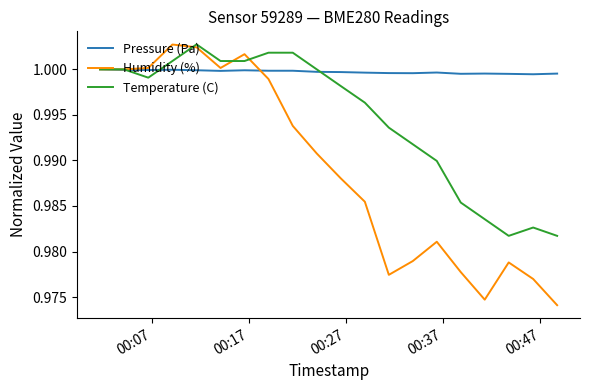

True or false: Humidity (%) and Pressure (Pa) intersect in this chart.

True